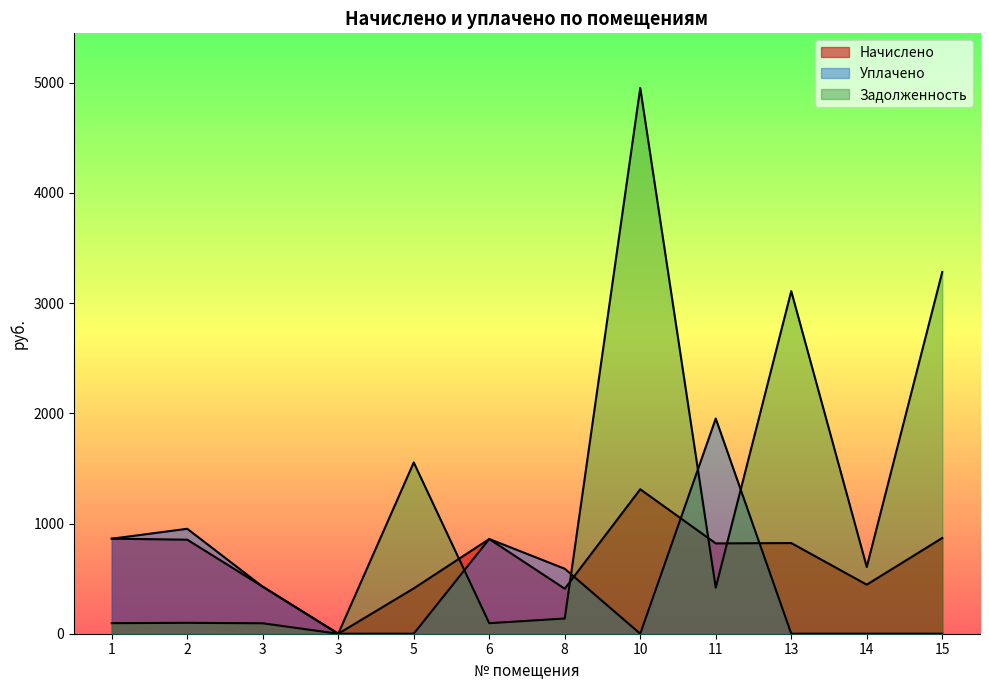

Which category has the highest value in the задолженность series?

10